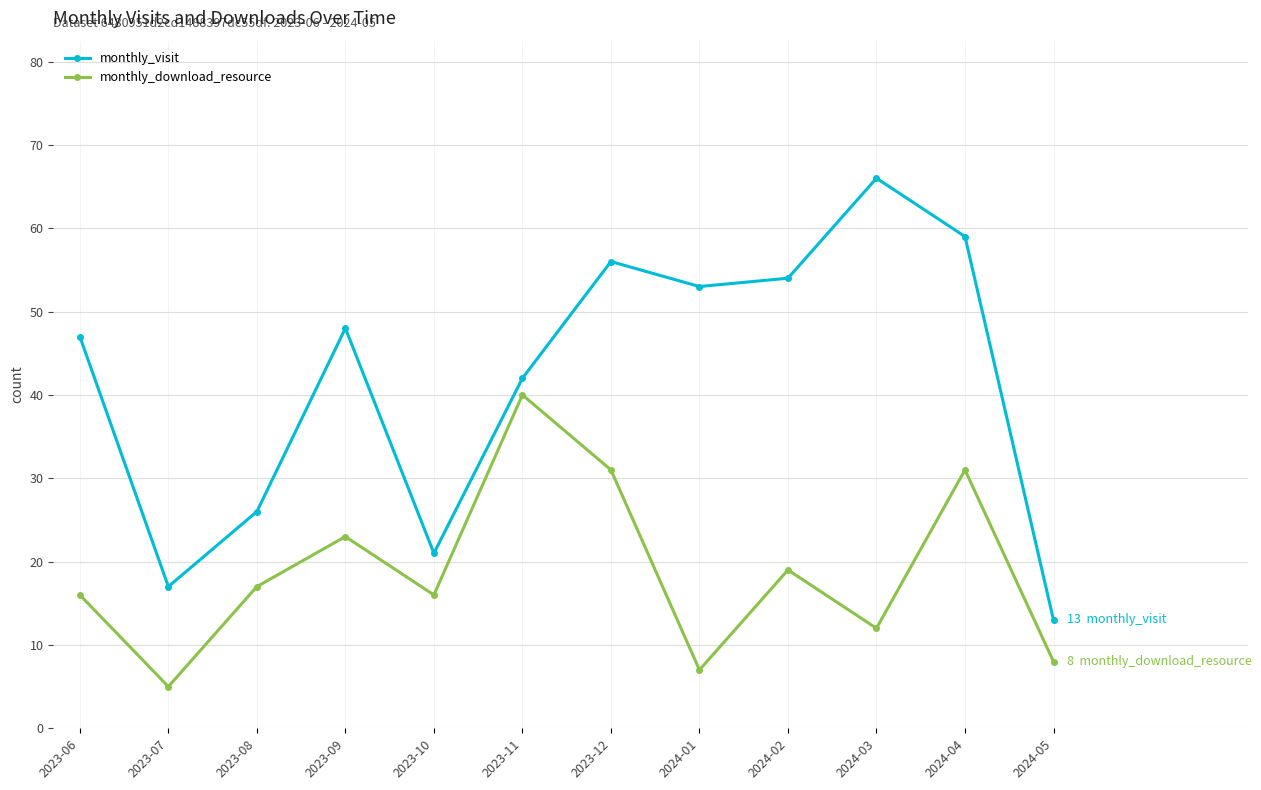

Where is the first local minimum for monthly_download_resource?

2023-07